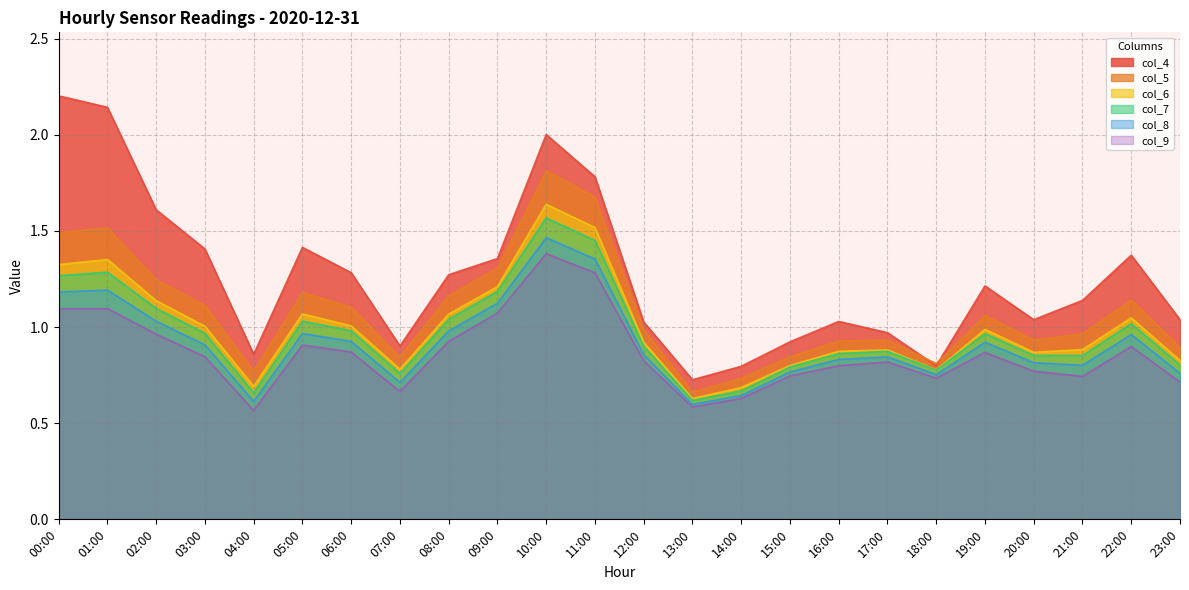

At which label does col_8 reach its minimum?

13:00